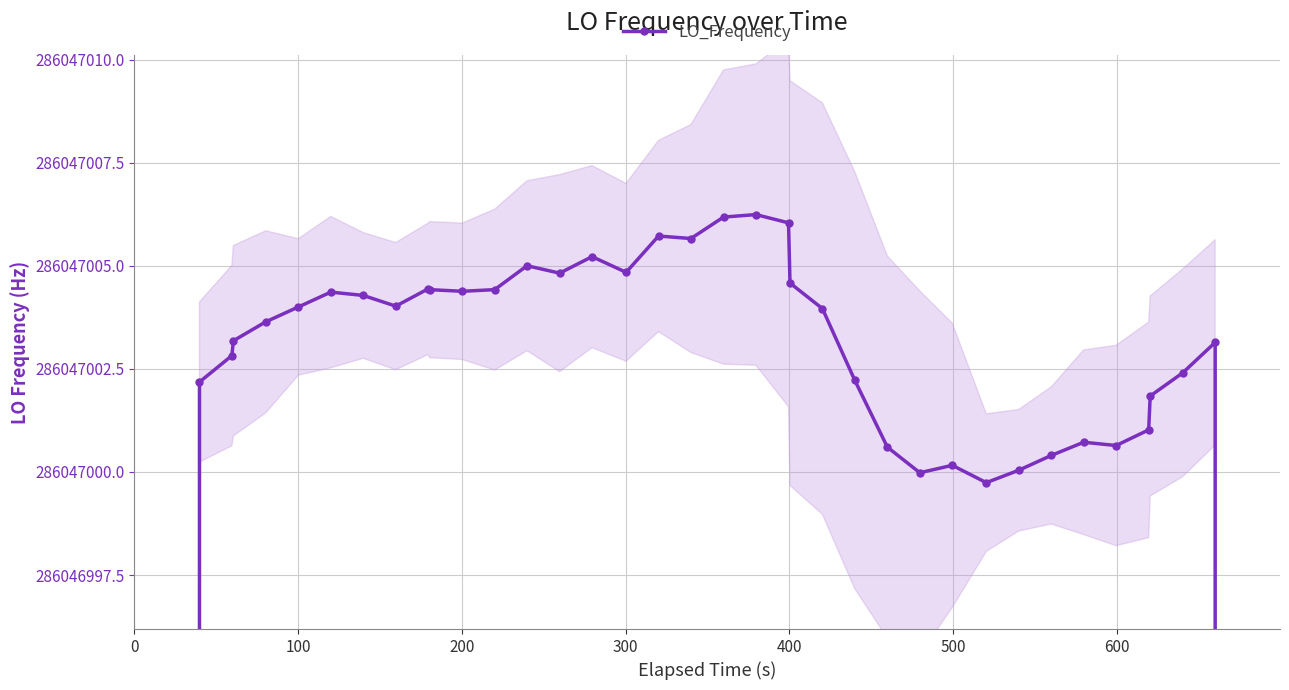

What is the maximum value shown in the chart?

286047006.2